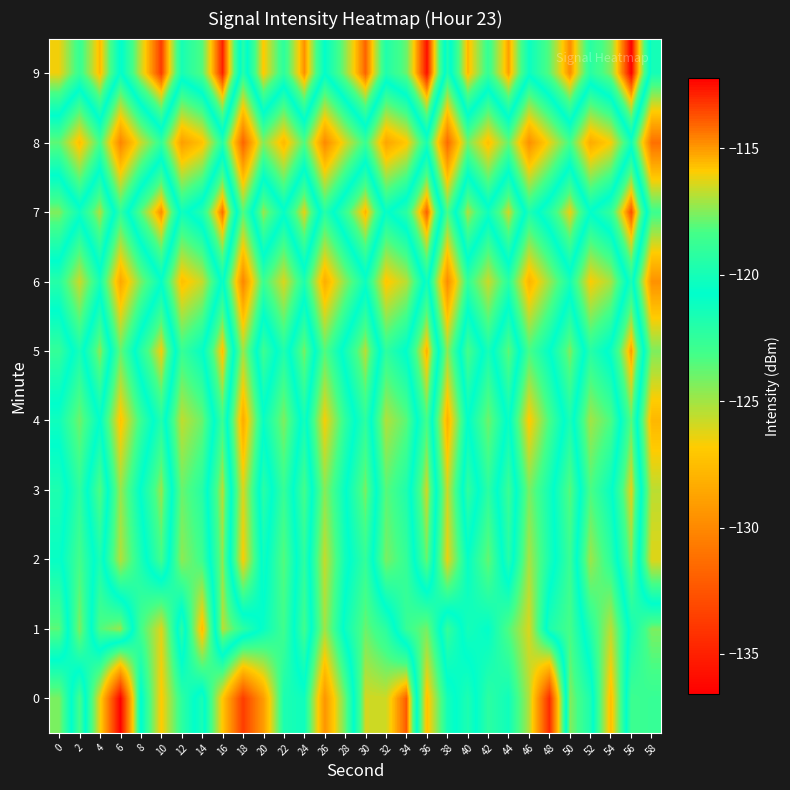

Which label corresponds to the smallest value in the chart?

6